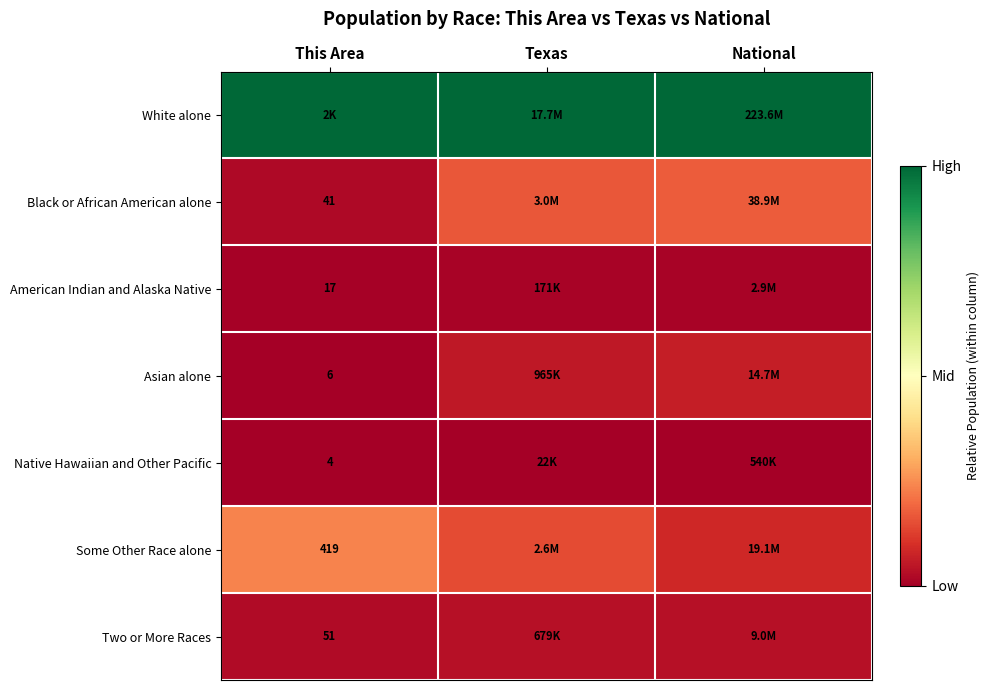

Is the value of Two or More Races at This Area greater than the value of Black or African American alone at This Area?

Yes